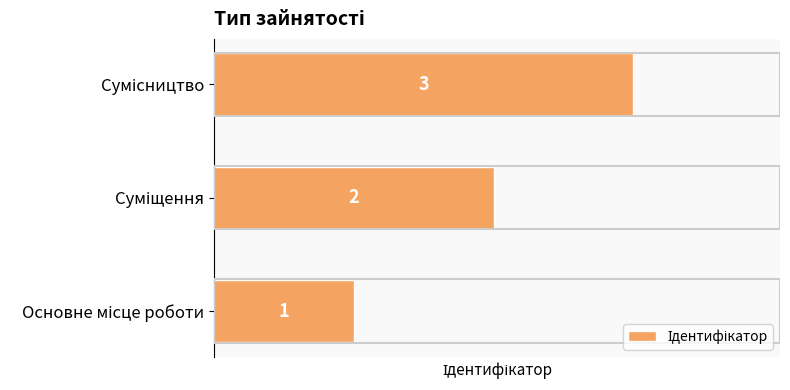

How many data points does each series have?

3